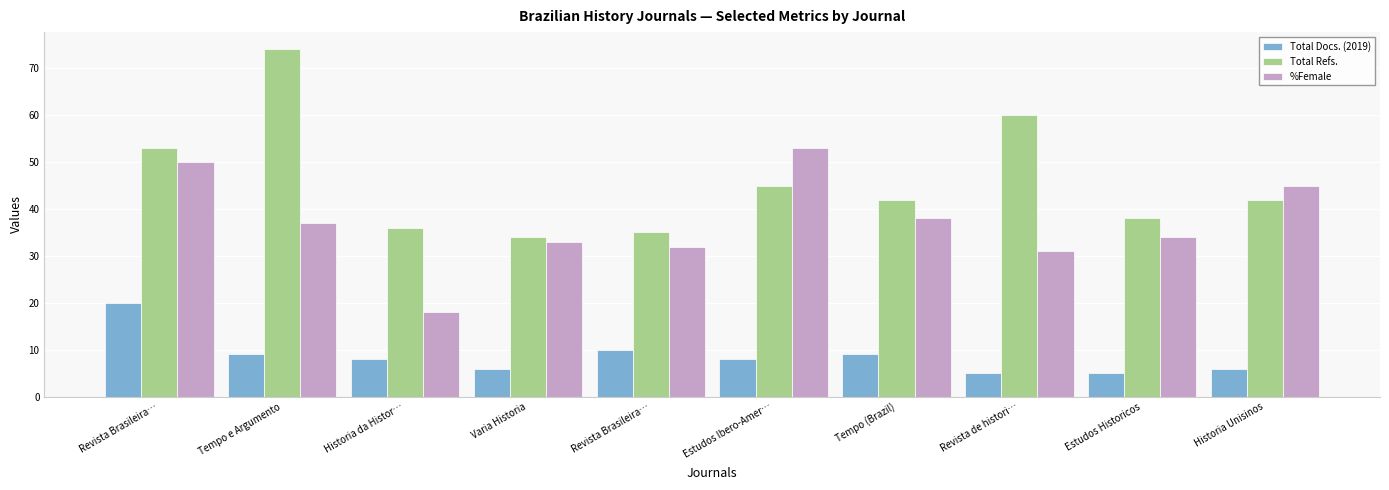

Does the chart contain any negative values?

No